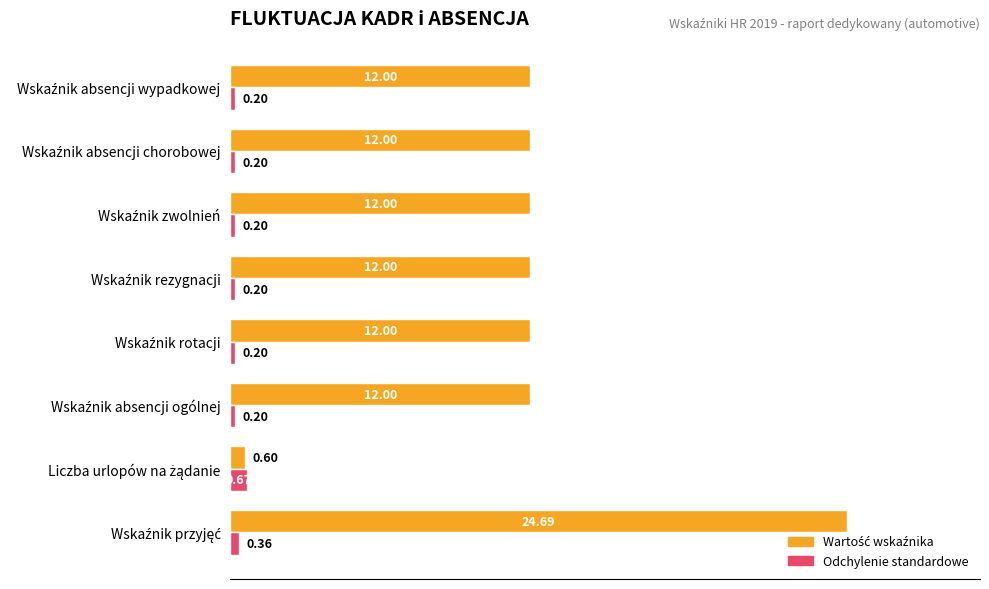

What is the difference between the maximum and minimum values in the Odchylenie standardowe series?

0.5